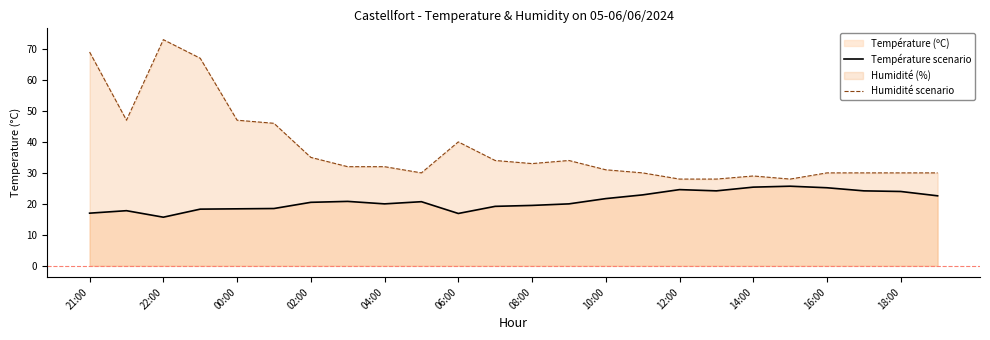

Reading left to right, extract all data points from this chart.

Température scenario: 17.0	17.8	15.7	18.3	18.4	18.5	20.5	20.8	20.0	20.7	16.9	19.2	19.5	20.0	21.7	22.9	24.6	24.2	25.4	25.7	25.2	24.2	24.0	22.6
Humidité scenario: 69.0	47.0	73.0	67.0	47.0	46.0	35.0	32.0	32.0	30.0	40.0	34.0	33.0	34.0	31.0	30.0	28.0	28.0	29.0	28.0	30.0	30.0	30.0	30.0